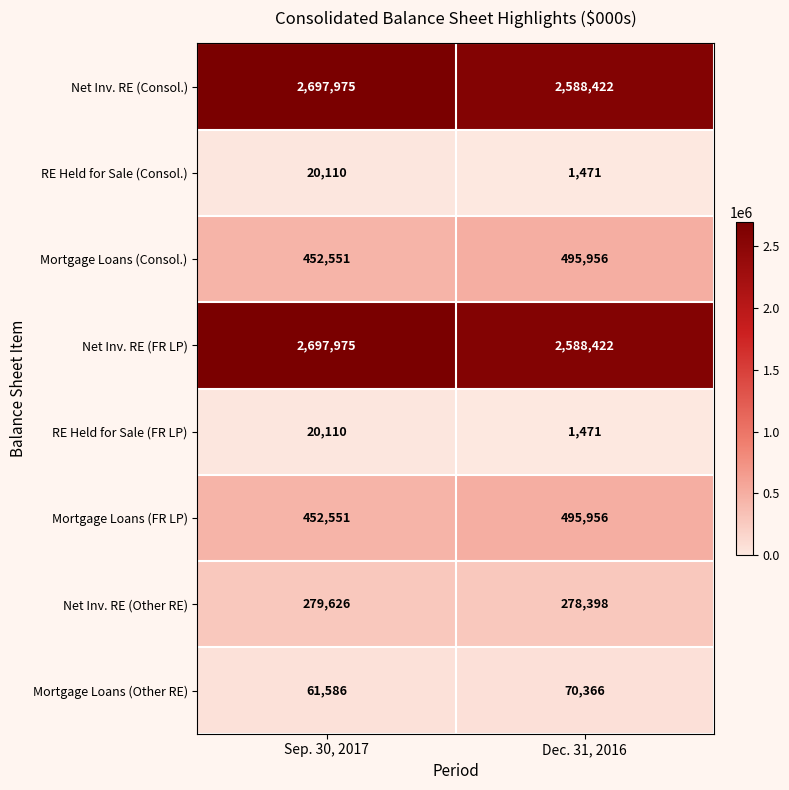

Reading right to left, transcribe all the data shown in this chart.

Net Inv. RE (Consol.): 2588422	2697975
RE Held for Sale (Consol.): 1471	20110
Mortgage Loans (Consol.): 495956	452551
Net Inv. RE (FR LP): 2588422	2697975
RE Held for Sale (FR LP): 1471	20110
Mortgage Loans (FR LP): 495956	452551
Net Inv. RE (Other RE): 278398	279626
Mortgage Loans (Other RE): 70366	61586